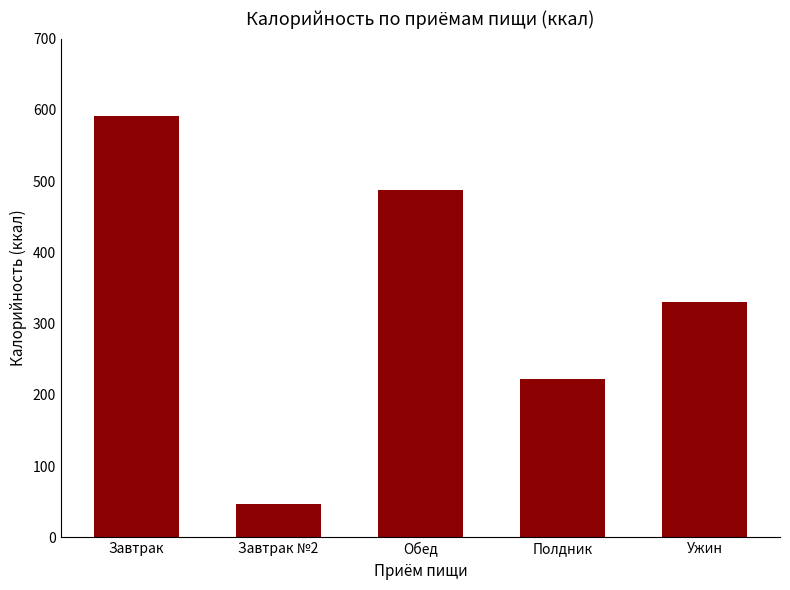

Where is the data nearest to the value 319?

Ужин